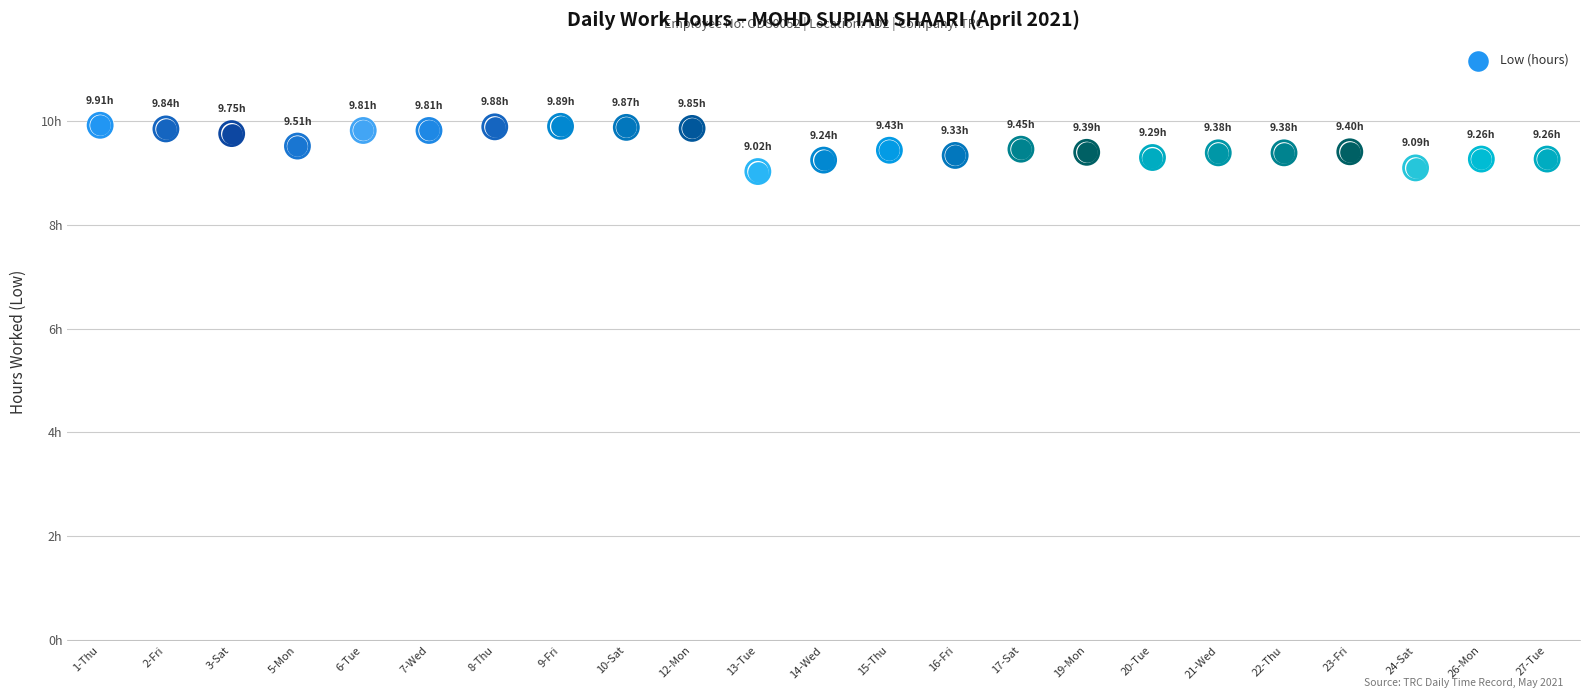

What is the change in value from 9-Fri to 15-Thu?

-0.5